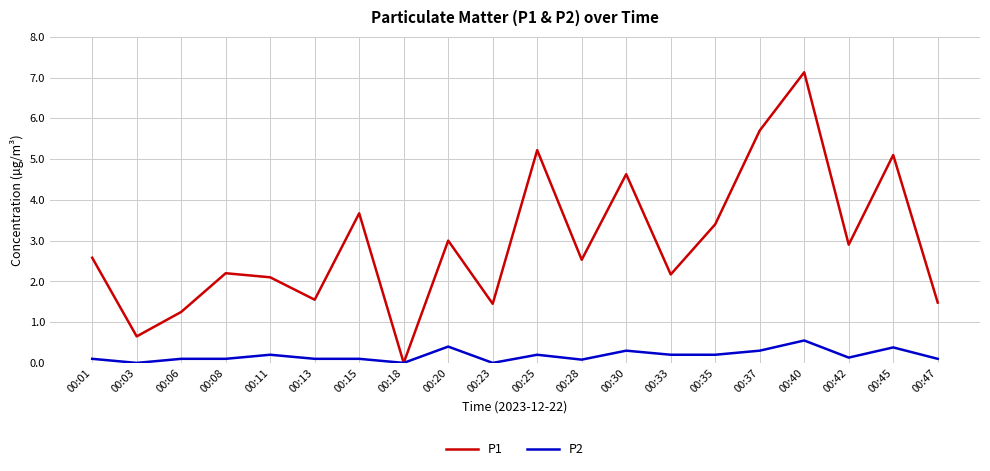

Count the number of data series in this chart.

2